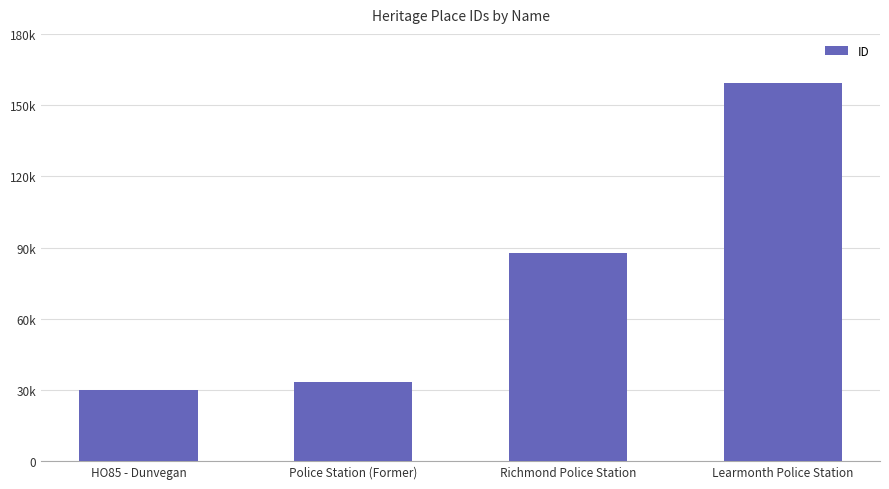

What is the label of the 4th bar from the left?

Learmonth Police Station